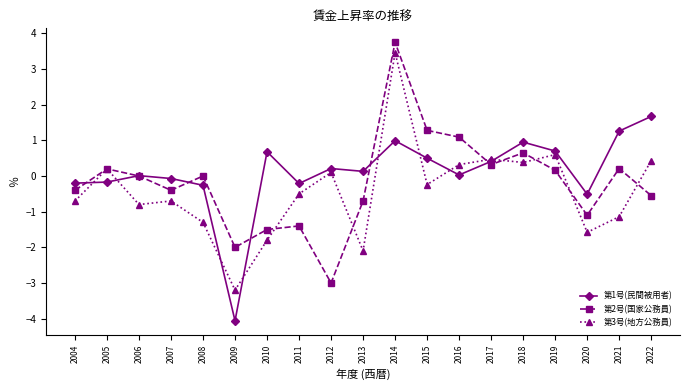

At which category does 第2号(国家公務員) reach its first local peak?

2005